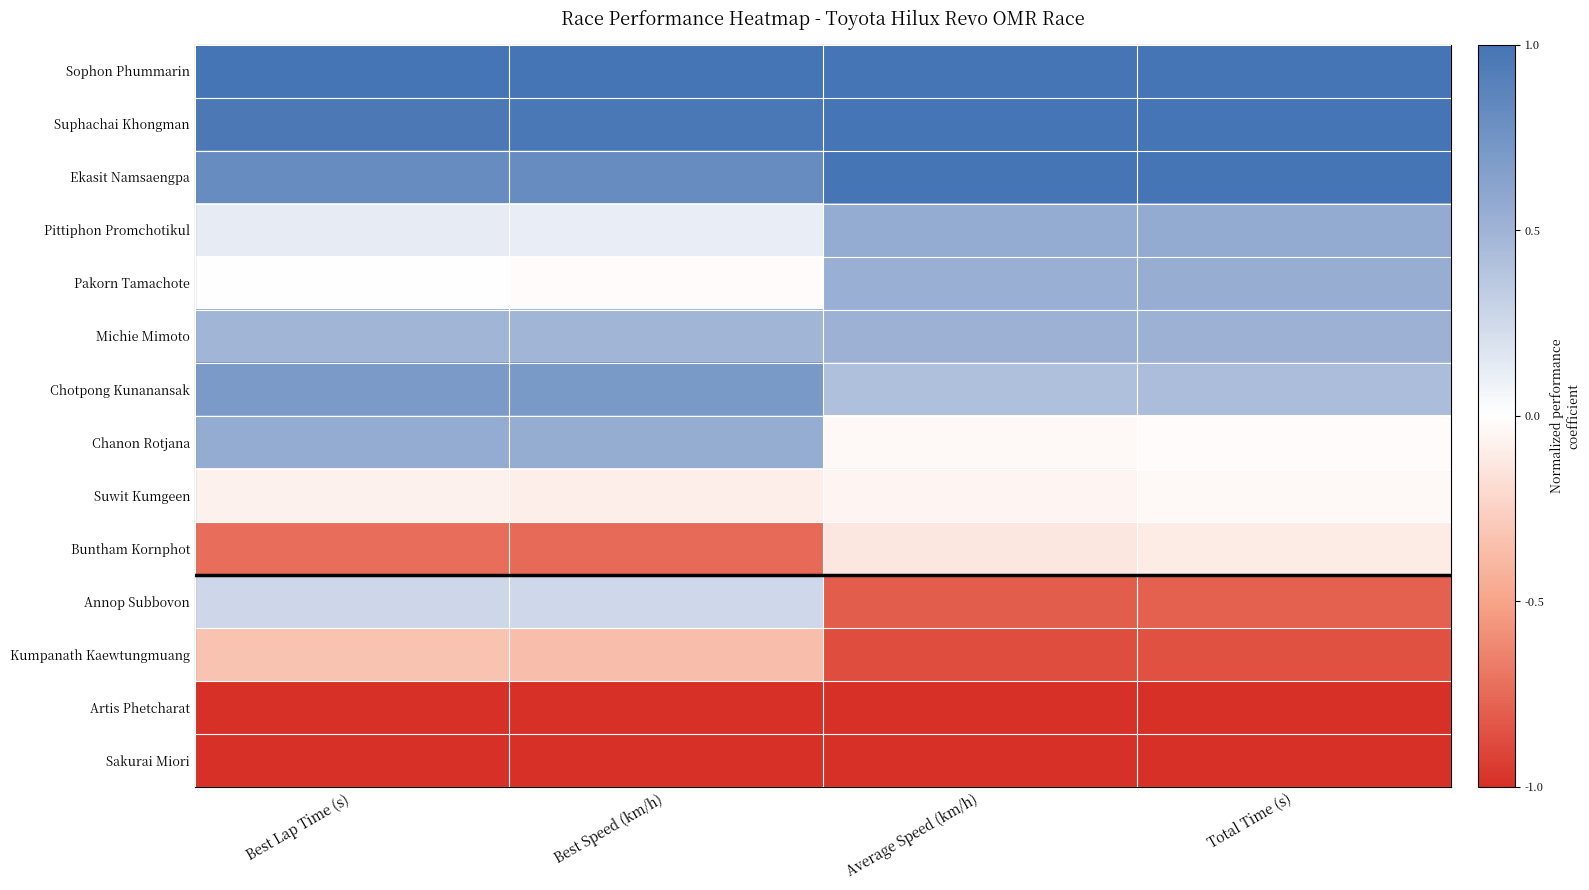

Reading left to right, what are all the values shown in this chart?

Sophon Phummarin: Best Lap Time (s)=1.0	Best Speed (km/h)=1.0	Average Speed (km/h)=1.0	Total Time (s)=1.0
Suphachai Khongman: Best Lap Time (s)=1.0	Best Speed (km/h)=1.0	Average Speed (km/h)=1.0	Total Time (s)=1.0
Ekasit Namsaengpa: Best Lap Time (s)=0.8	Best Speed (km/h)=0.8	Average Speed (km/h)=1.0	Total Time (s)=1.0
Pittiphon Promchotikul: Best Lap Time (s)=0.1	Best Speed (km/h)=0.1	Average Speed (km/h)=0.6	Total Time (s)=0.6
Pakorn Tamachote: Best Lap Time (s)=-0.0	Best Speed (km/h)=-0.0	Average Speed (km/h)=0.5	Total Time (s)=0.5
Michie Mimoto: Best Lap Time (s)=0.5	Best Speed (km/h)=0.5	Average Speed (km/h)=0.5	Total Time (s)=0.5
Chotpong Kunanansak: Best Lap Time (s)=0.7	Best Speed (km/h)=0.7	Average Speed (km/h)=0.4	Total Time (s)=0.4
Chanon Rotjana: Best Lap Time (s)=0.6	Best Speed (km/h)=0.6	Average Speed (km/h)=-0.0	Total Time (s)=-0.0
Suwit Kumgeen: Best Lap Time (s)=-0.1	Best Speed (km/h)=-0.1	Average Speed (km/h)=-0.1	Total Time (s)=-0.0
Buntham Kornphot: Best Lap Time (s)=-0.7	Best Speed (km/h)=-0.7	Average Speed (km/h)=-0.1	Total Time (s)=-0.1
Annop Subbovon: Best Lap Time (s)=0.3	Best Speed (km/h)=0.3	Average Speed (km/h)=-0.8	Total Time (s)=-0.8
Kumpanath Kaewtungmuang: Best Lap Time (s)=-0.3	Best Speed (km/h)=-0.4	Average Speed (km/h)=-0.9	Total Time (s)=-0.9
Artis Phetcharat: Best Lap Time (s)=-1.0	Best Speed (km/h)=-1.0	Average Speed (km/h)=-1.0	Total Time (s)=-1.0
Sakurai Miori: Best Lap Time (s)=-1.0	Best Speed (km/h)=-1.0	Average Speed (km/h)=-1.0	Total Time (s)=-1.0